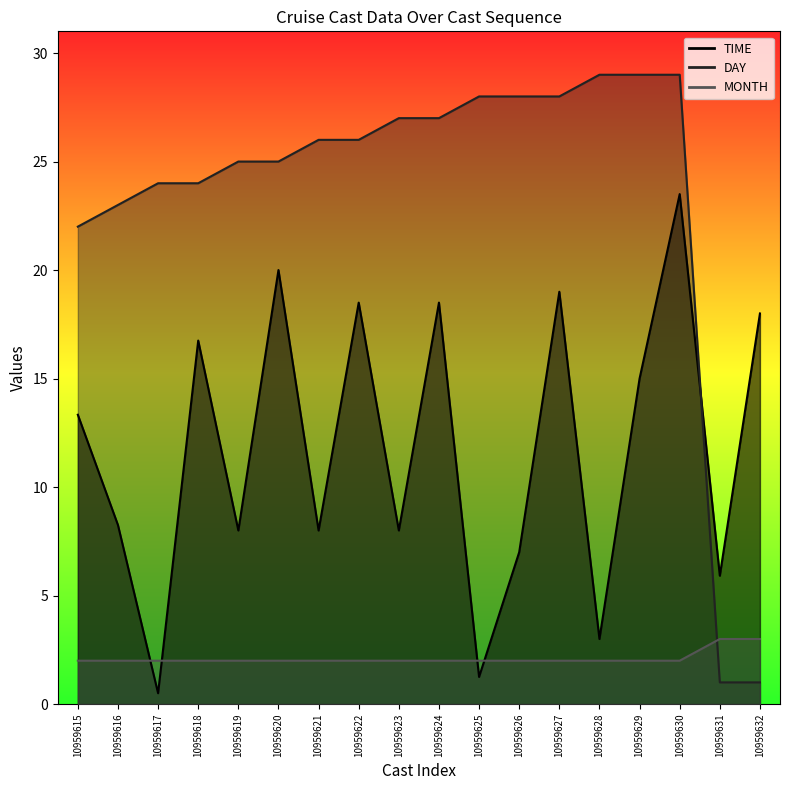

How many values in the DAY series are below 26?

8